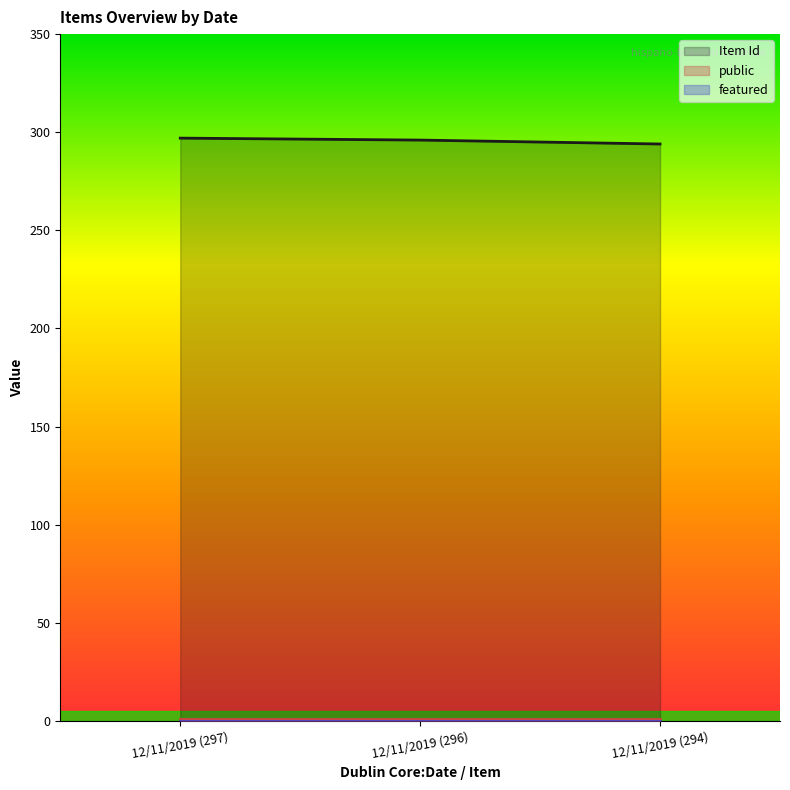

Rank the series at 12/11/2019 (297) from lowest to highest value.

featured, public, Item Id